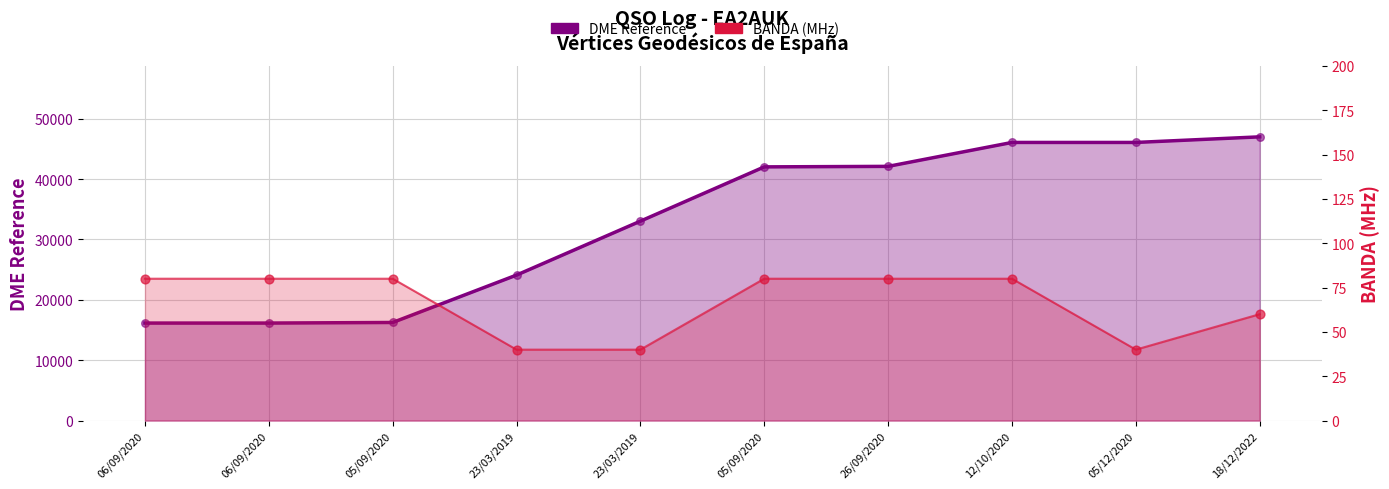

Which series has the largest total across all categories?

DME